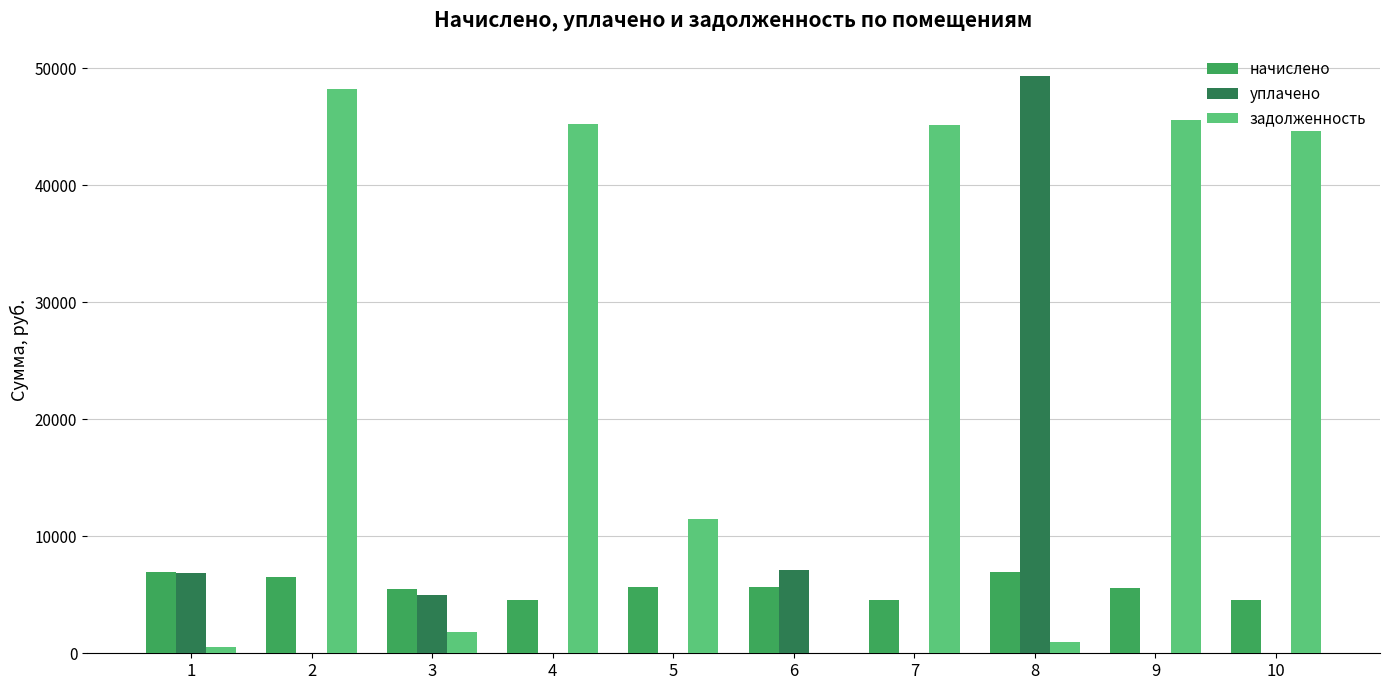

What is the maximum value shown in the chart?

49340.6